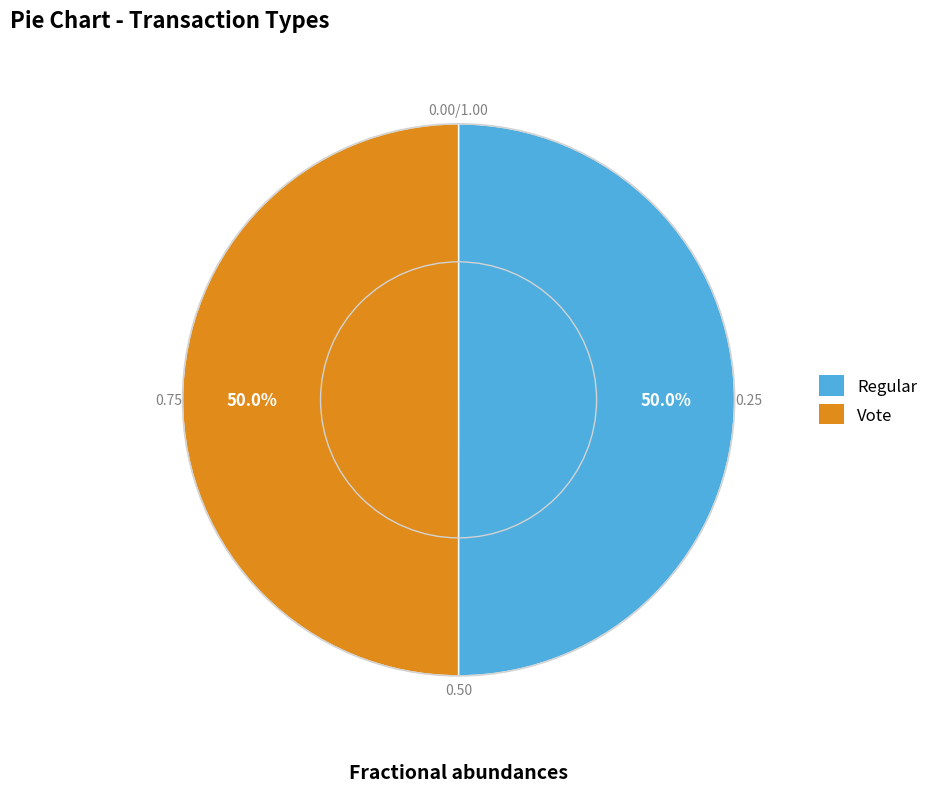

What percentage do Vote and Regular together represent?

100.0%